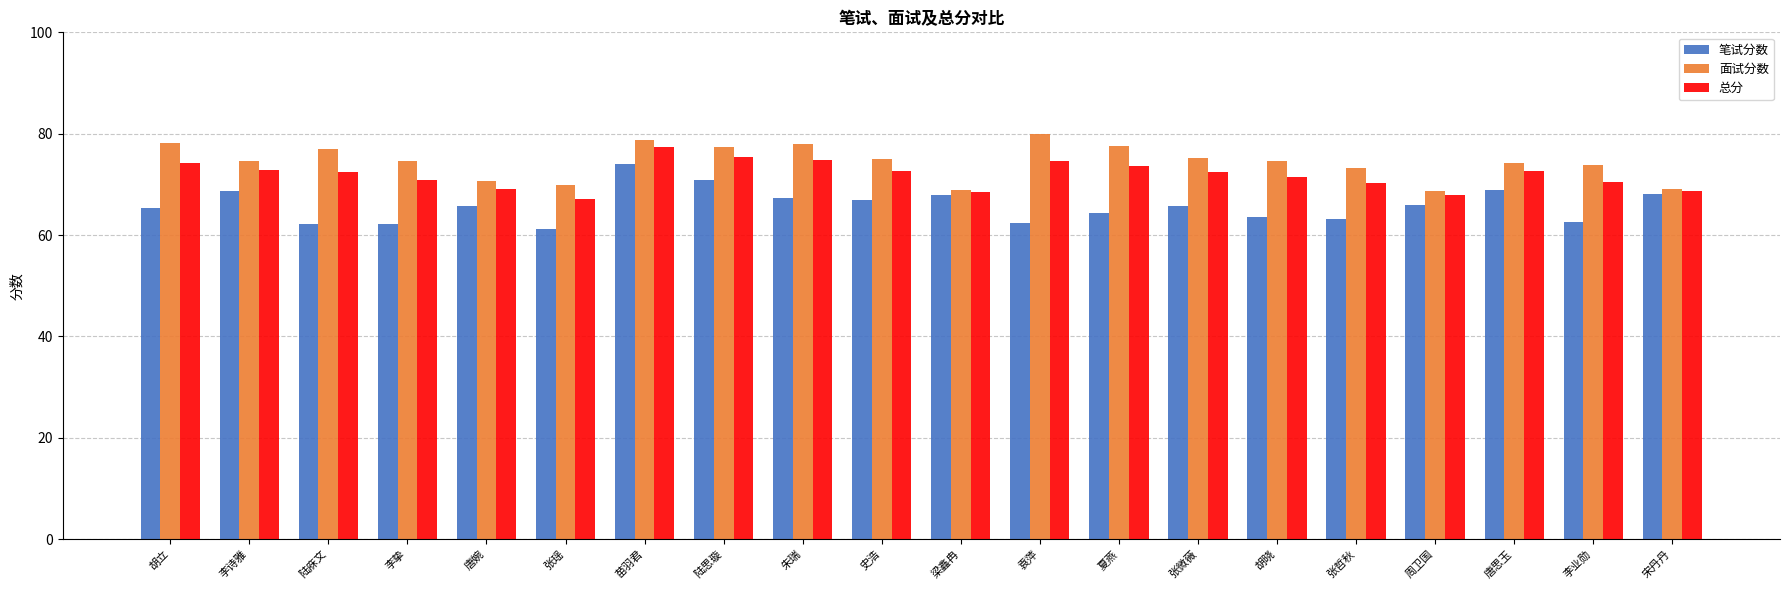

Is it true that 笔试分数 equals 103.5 at 袁萍?

False